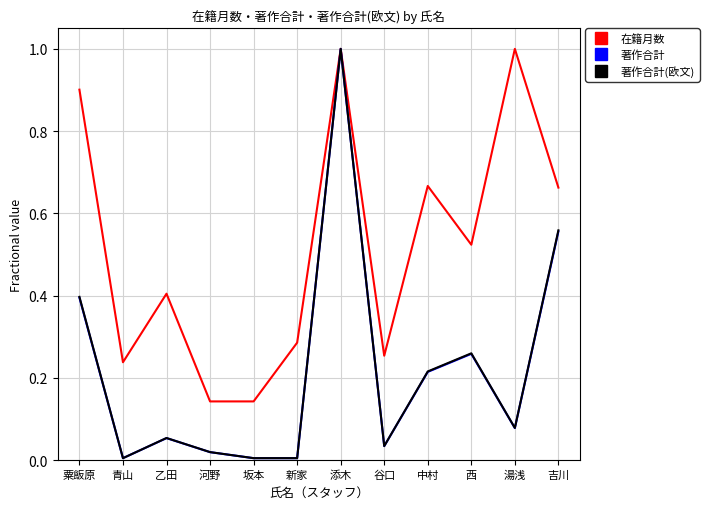

What is the sum of all 著作合計(欧文) values?

2.6